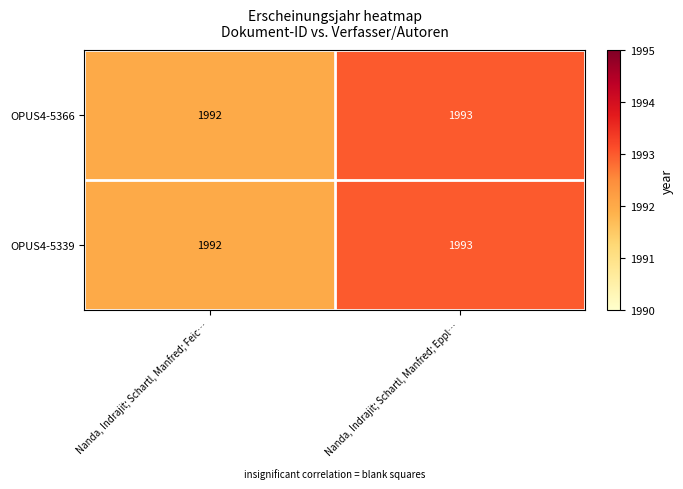

Is it true that OPUS4-5366 equals 2926 at Nanda, Indrajit; Schartl, Manfred; Feic…?

False